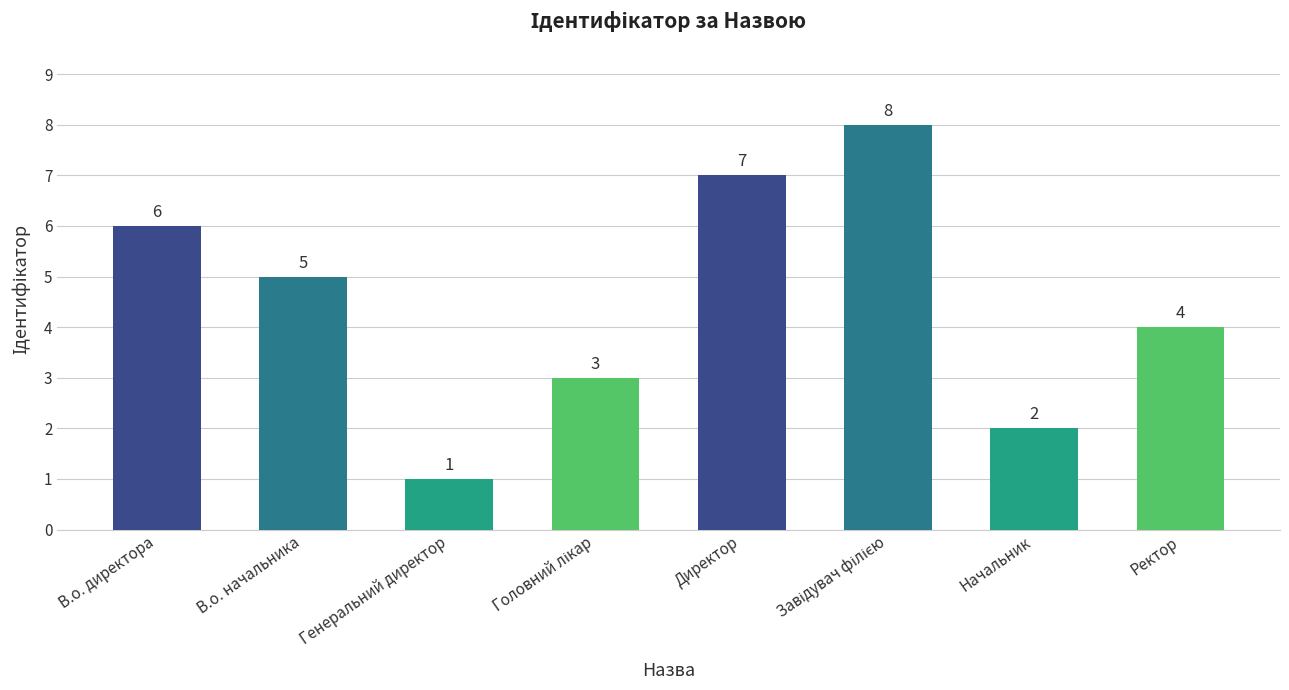

Is it true that the value at Генеральний директор is 0?

False